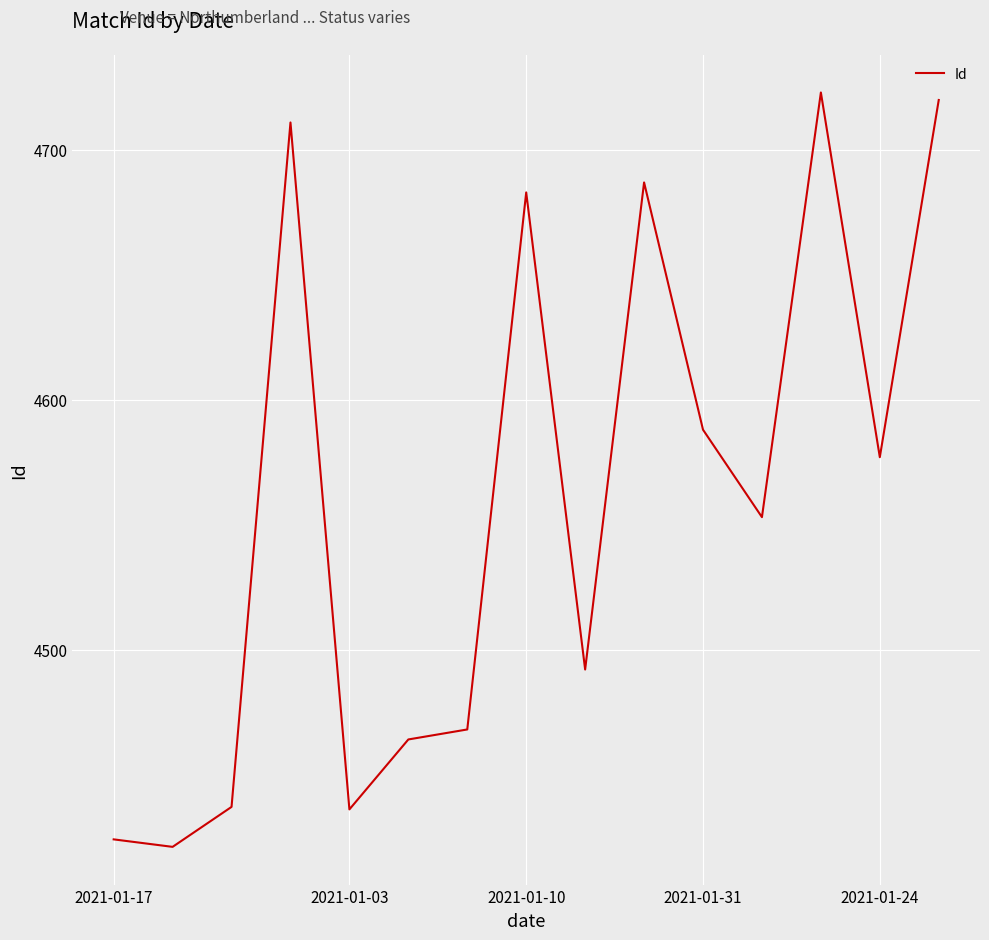

What is the difference between the maximum and minimum values?

302